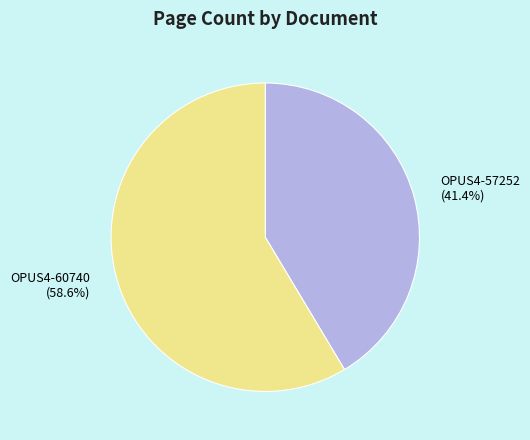

To the nearest percent, what portion does OPUS4-60740 represent?

59%